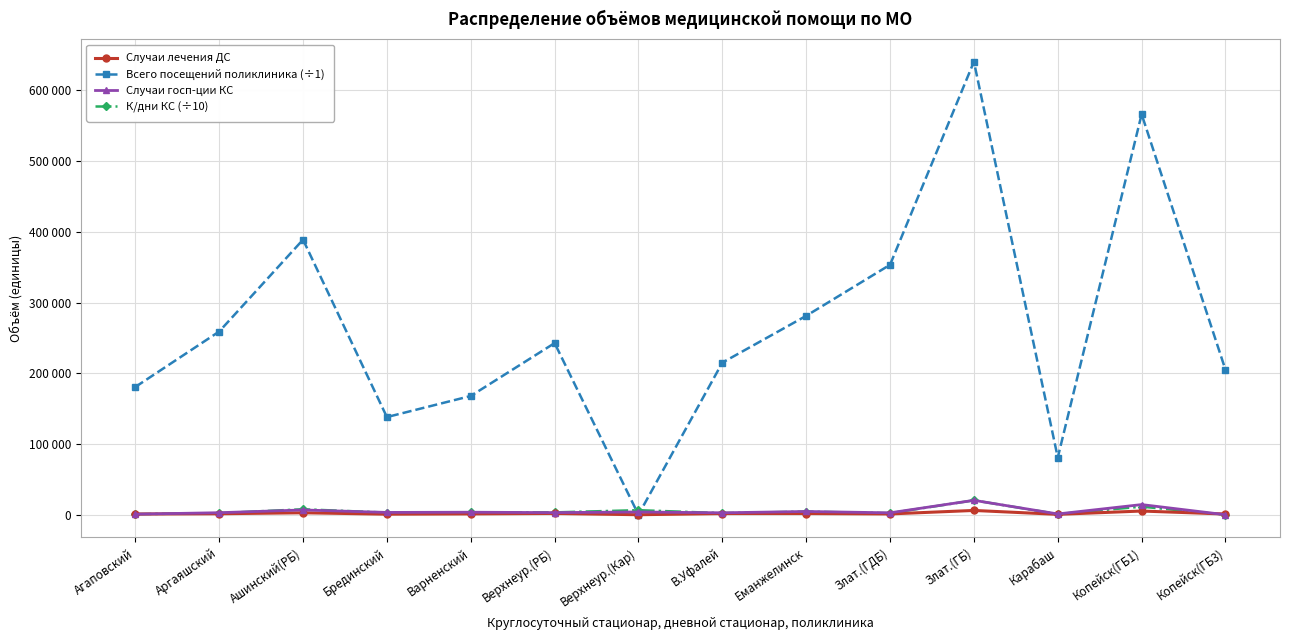

True or false: Всего посещений поликлиника (÷1) has a value of 443938.0 at Верхнеур.(Кар).

False